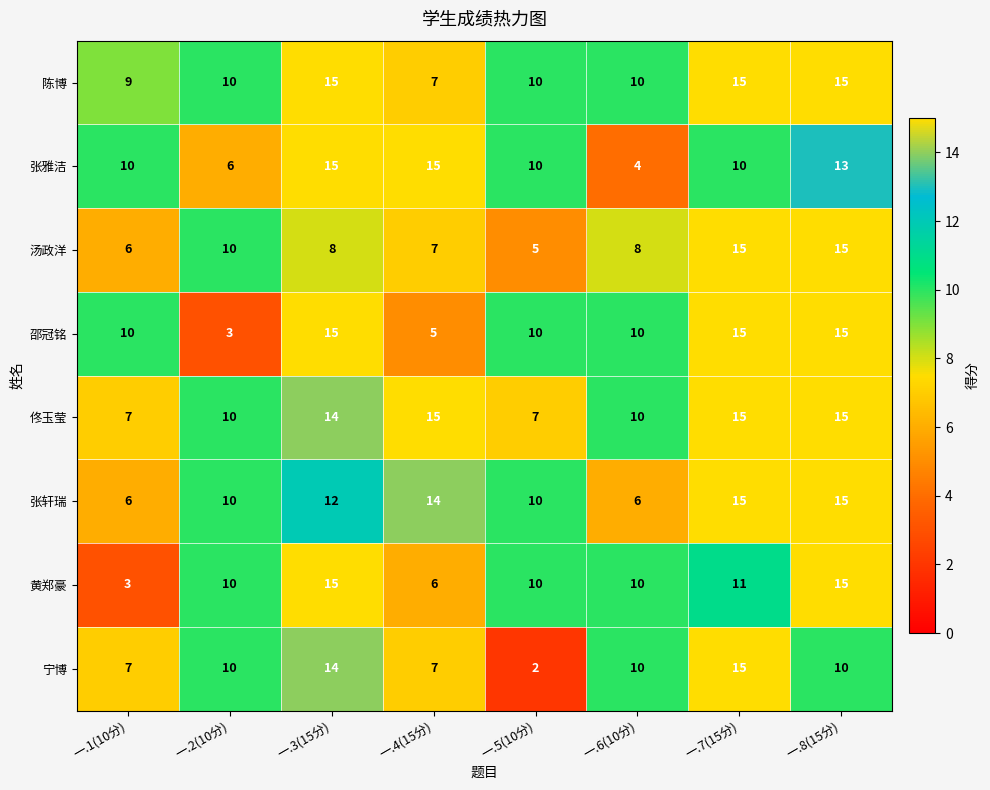

The value of 佟玉莹 at 一.5(10分) is 7. True or false?

True